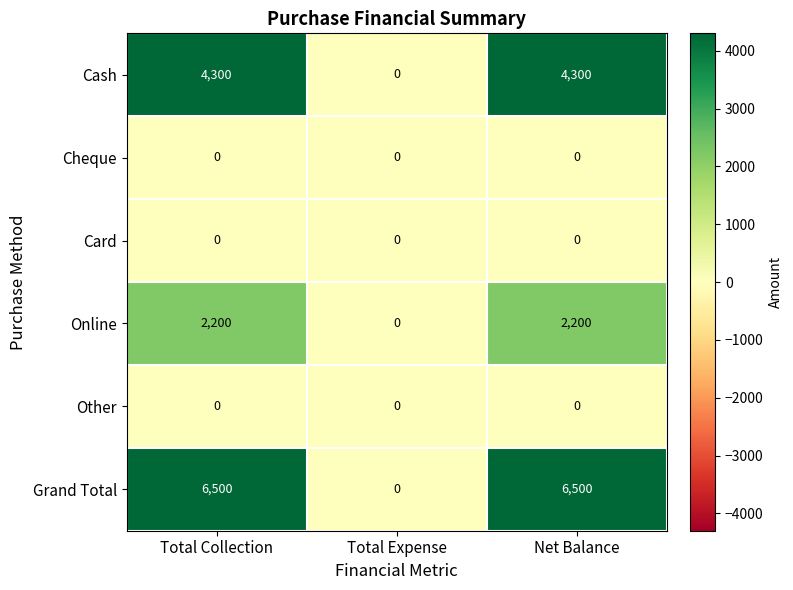

What is the total value across all series at Total Collection?

13000